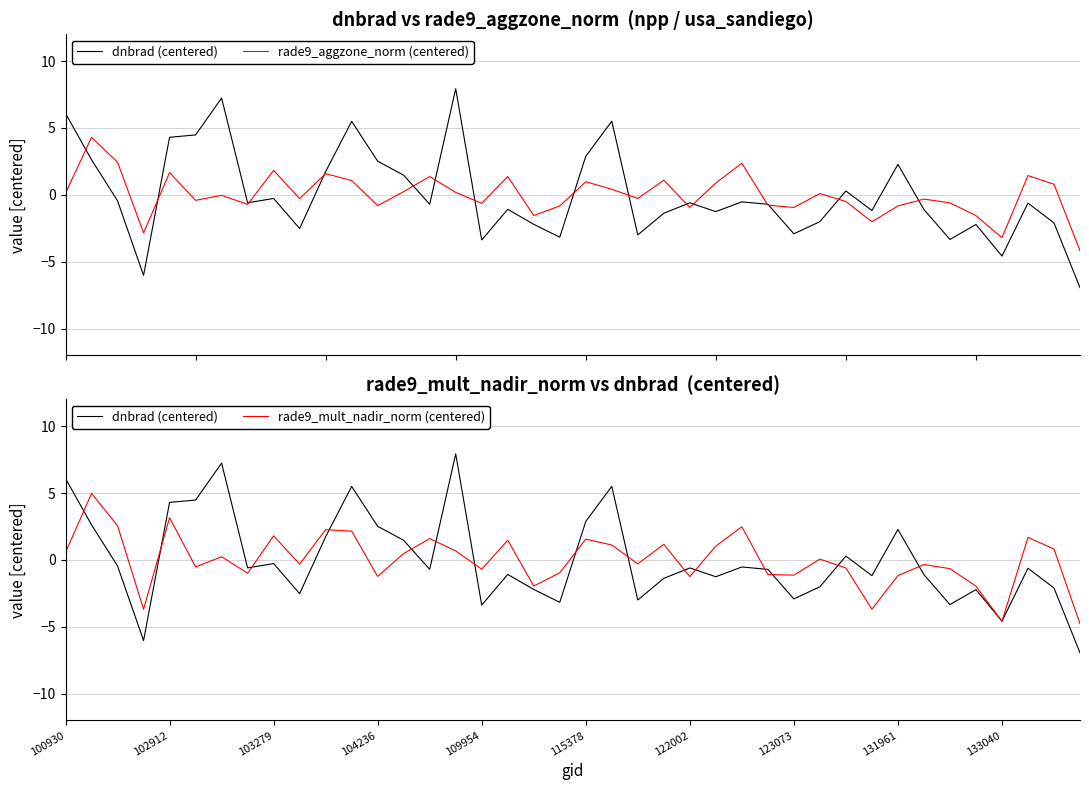

What is the difference between the rade9_mult_nadir_norm (centered) values at 39 and 24?

3.5